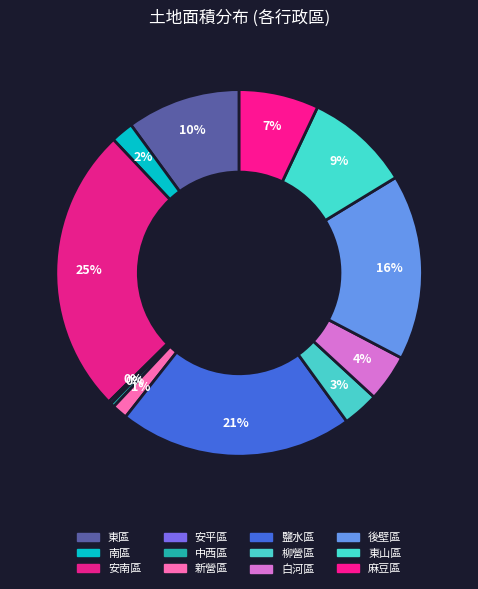

To the nearest percent, what is the average slice percentage?

8%